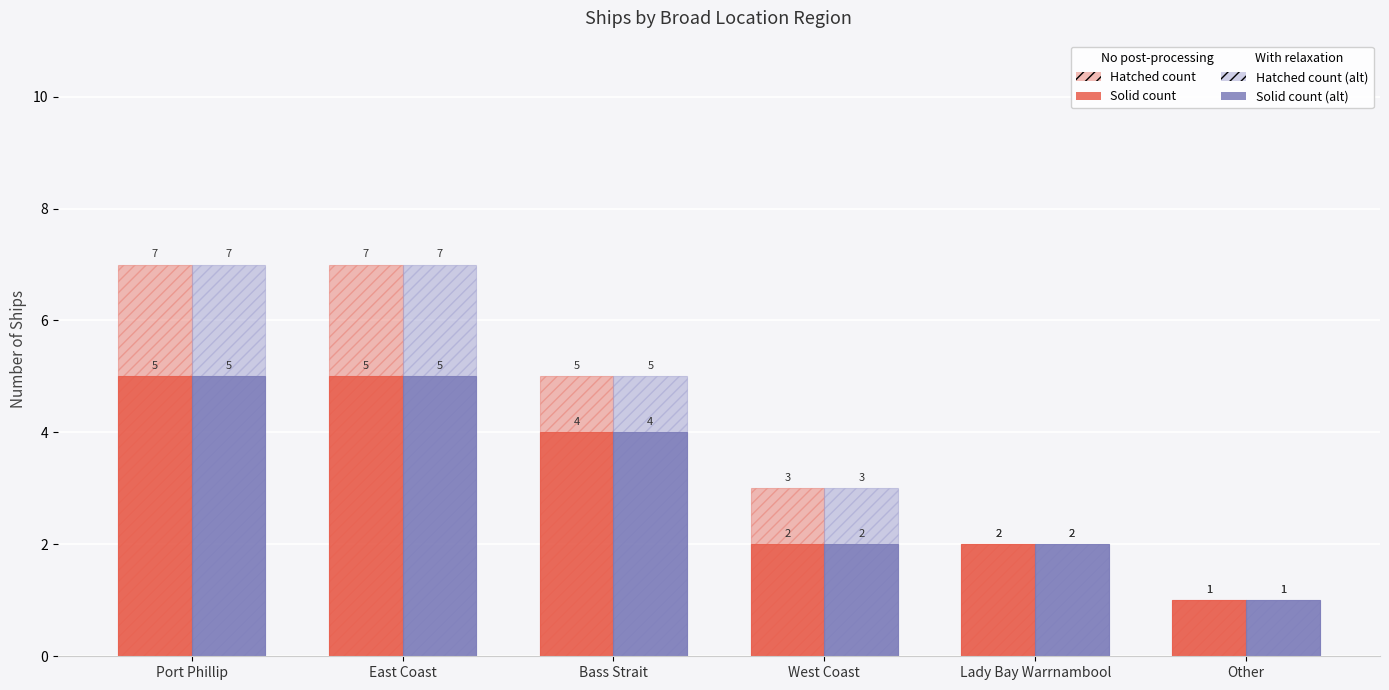

Count the number of data series in this chart.

4